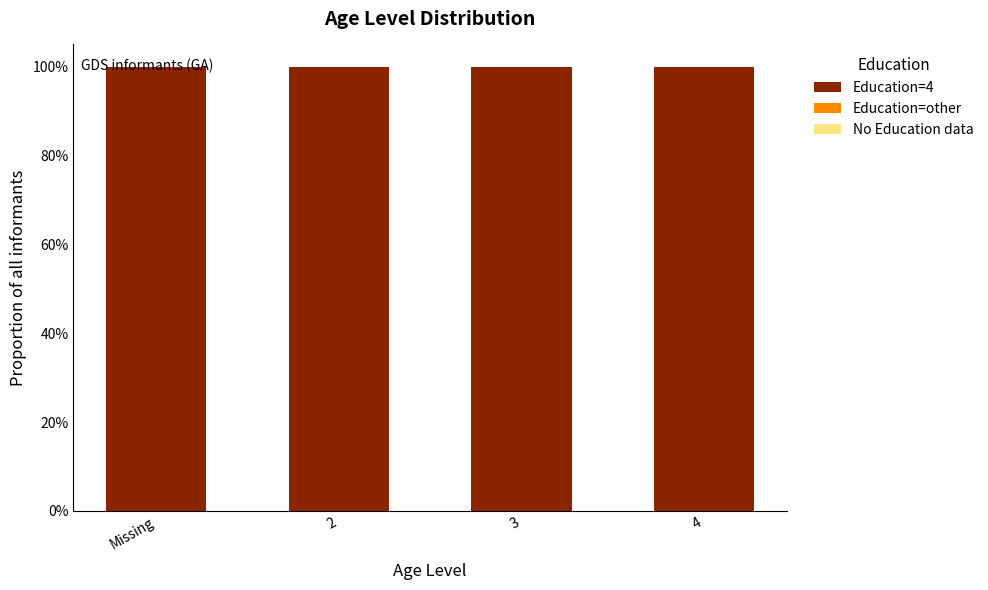

At how many categories does at least one series exceed 0?

4